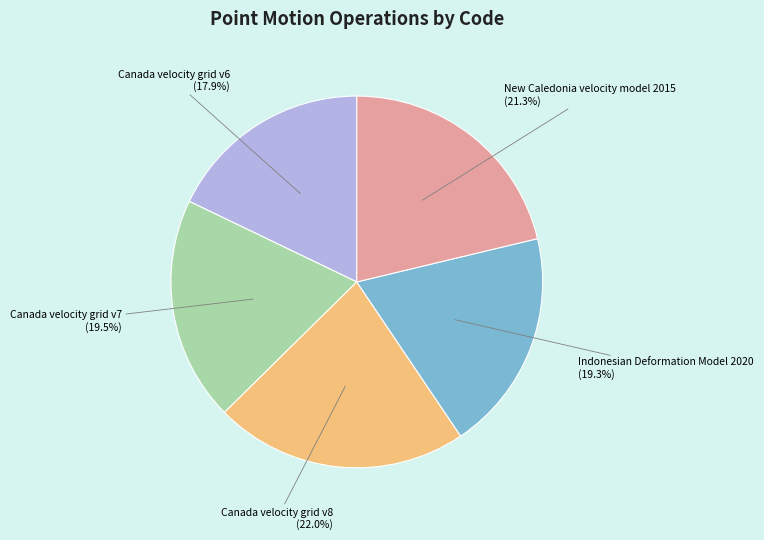

To the nearest percent, what is the combined percentage of New Caledonia velocity model 2015 and Indonesian Deformation Model 2020?

41%